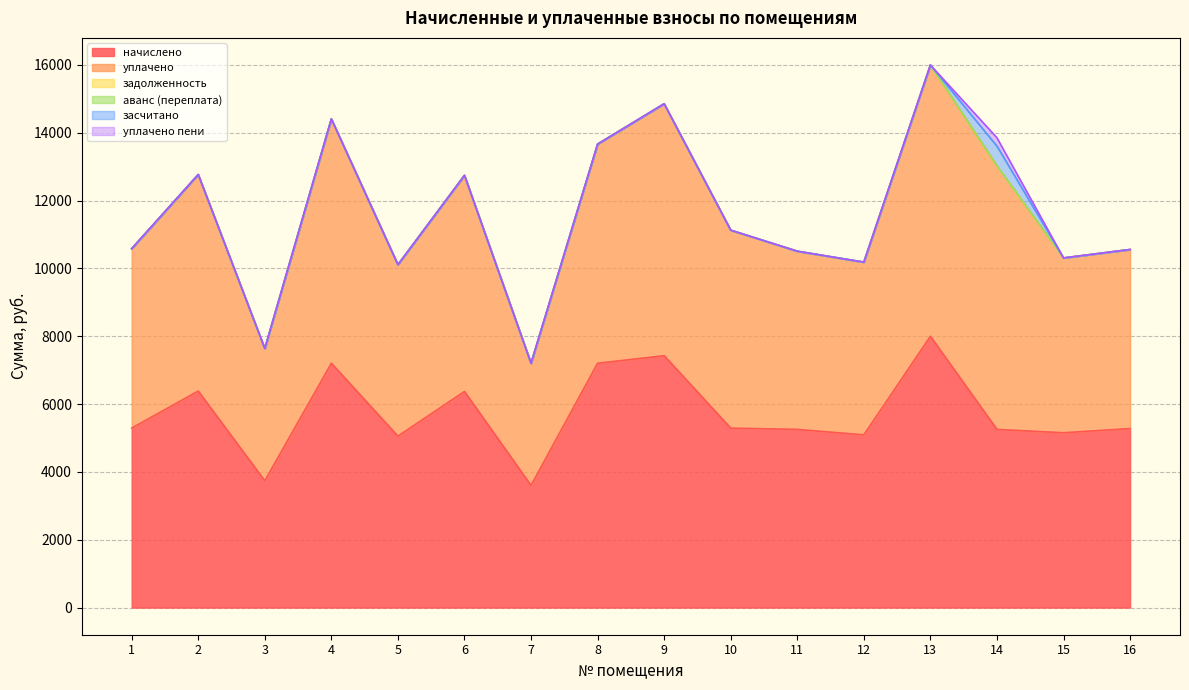

What is the highest value of the засчитано series?

583.7